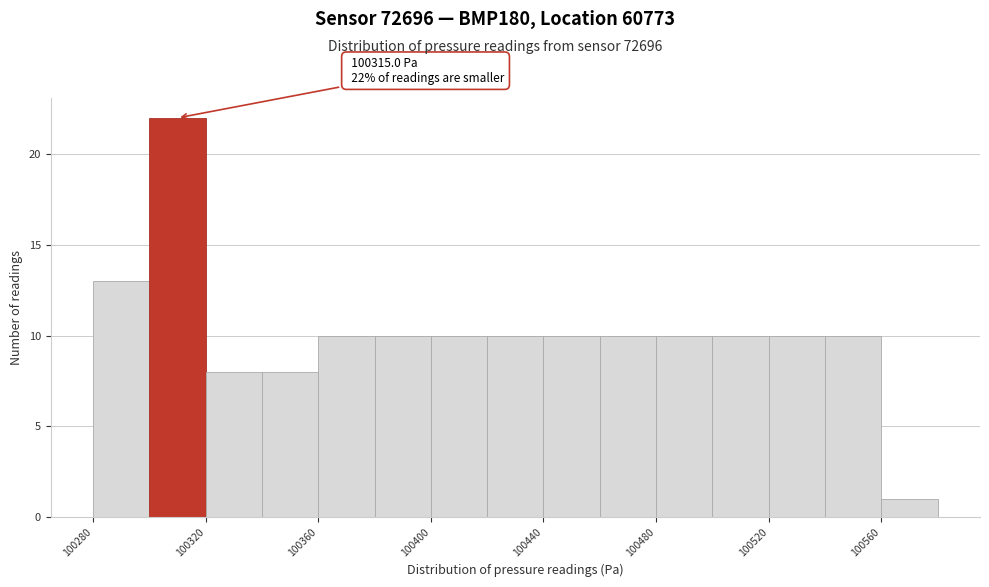

Over which range of the x-axis is the bar tallest?

100300 to 100320